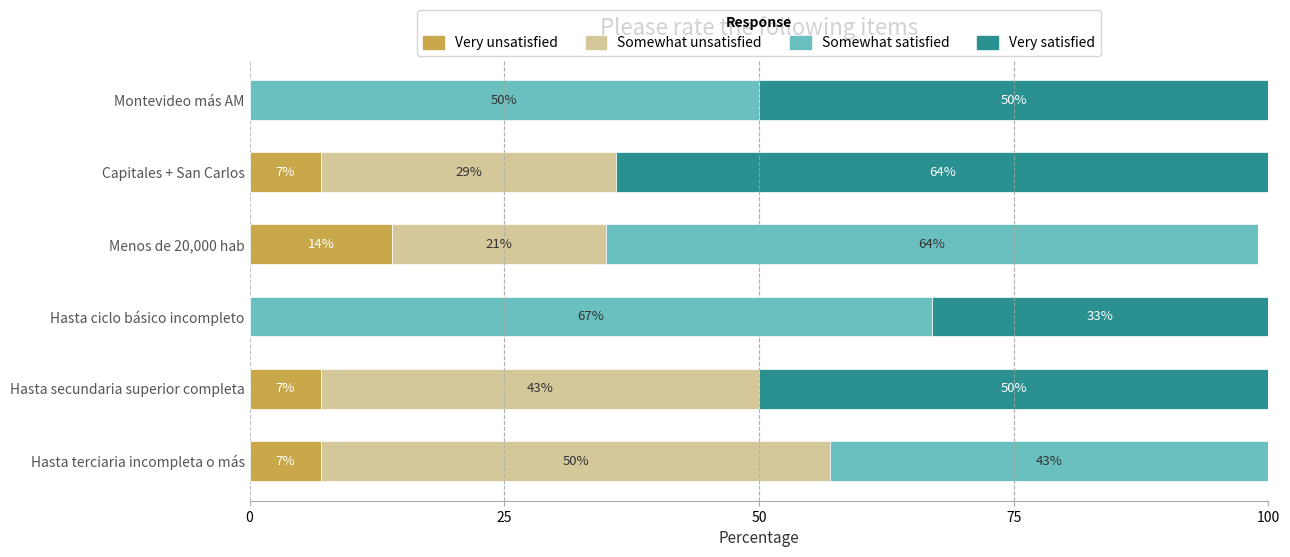

What is the total value across all series at Capitales + San Carlos?

100